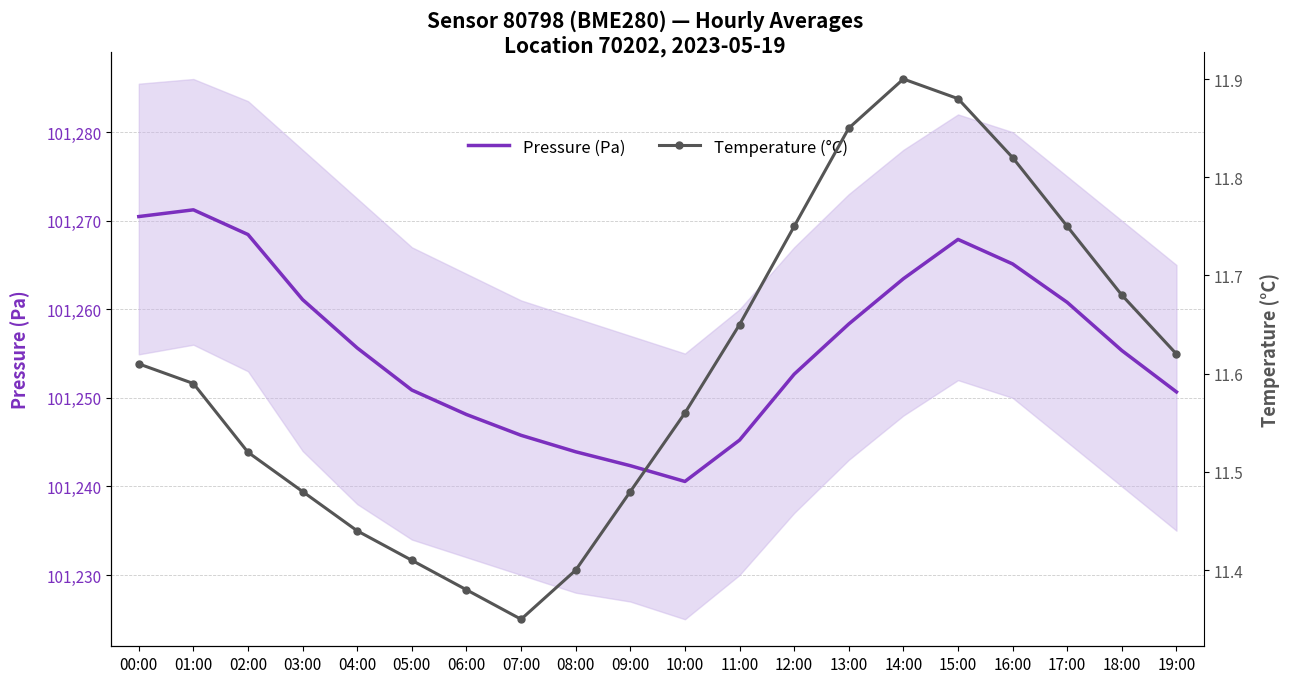

Which series has the largest total across all categories?

Pressure (Pa)